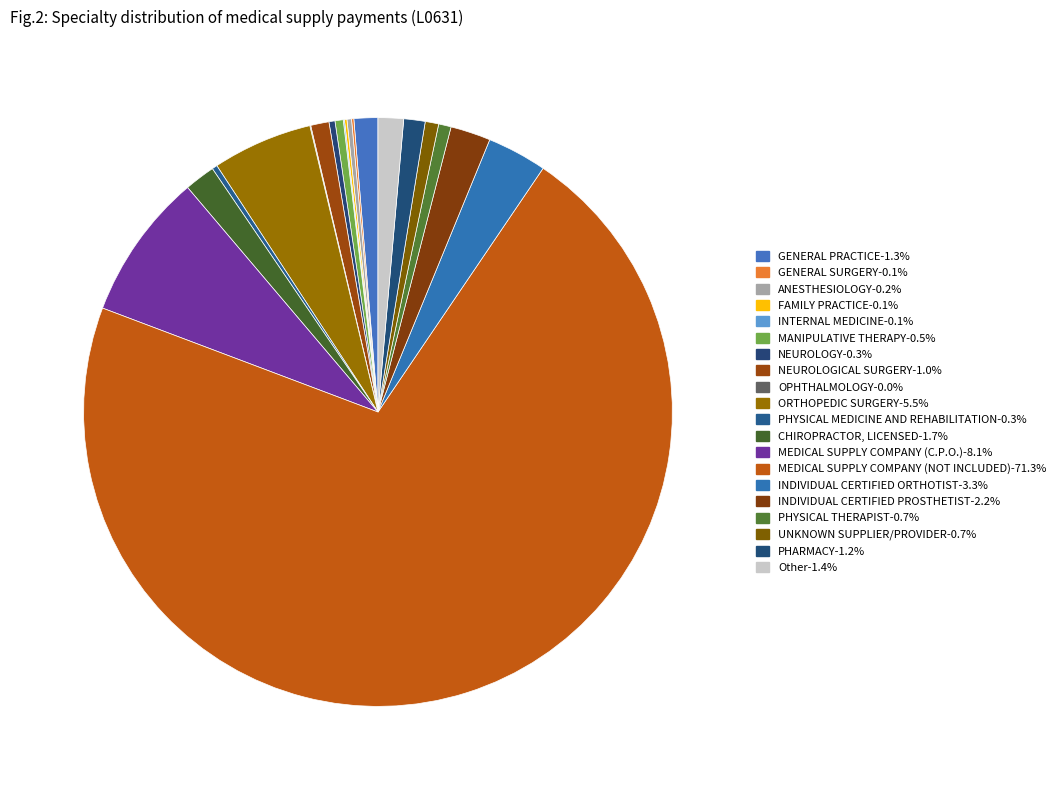

How many slices are in this pie chart?

20